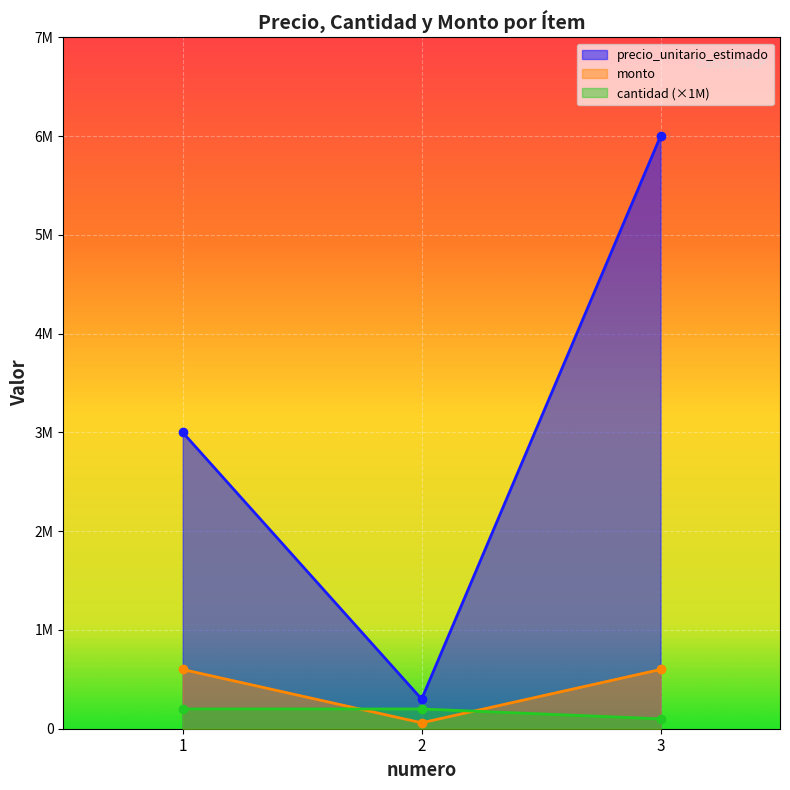

Which series has the largest total across all categories?

precio_unitario_estimado